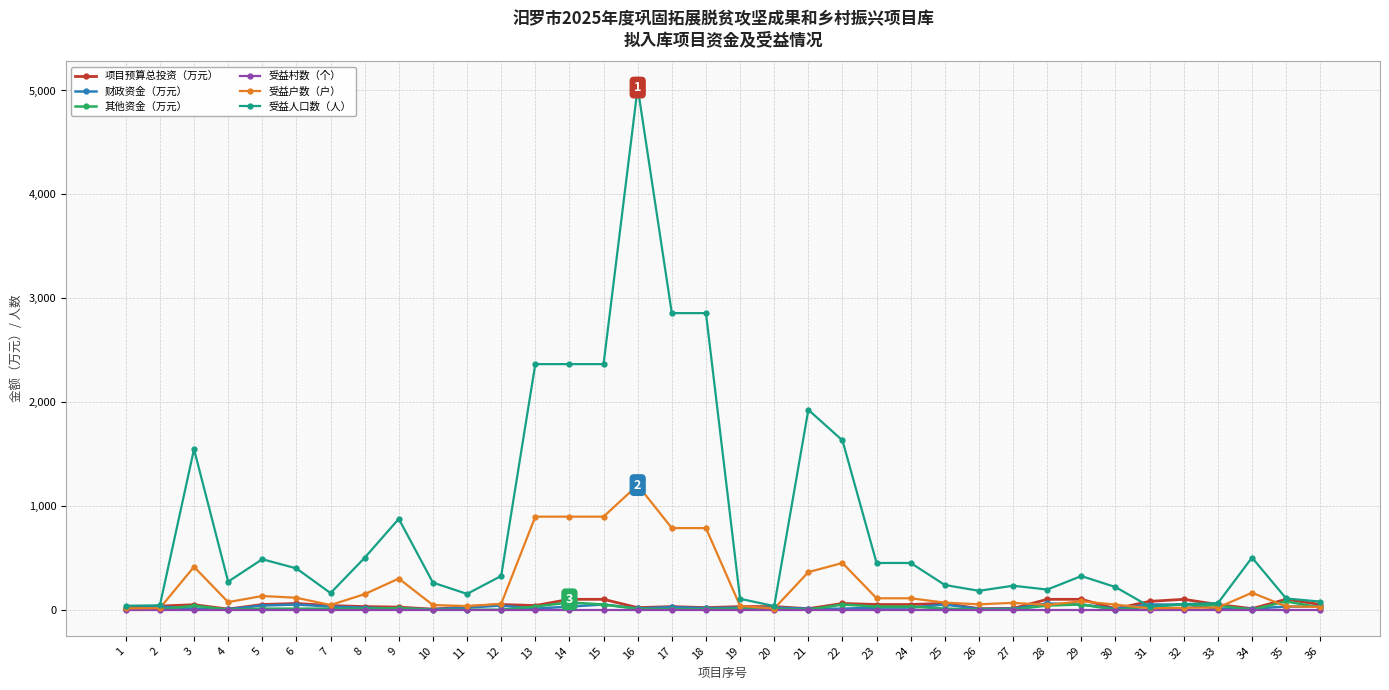

What is the sum of all 其他资金（万元） values?

727.8